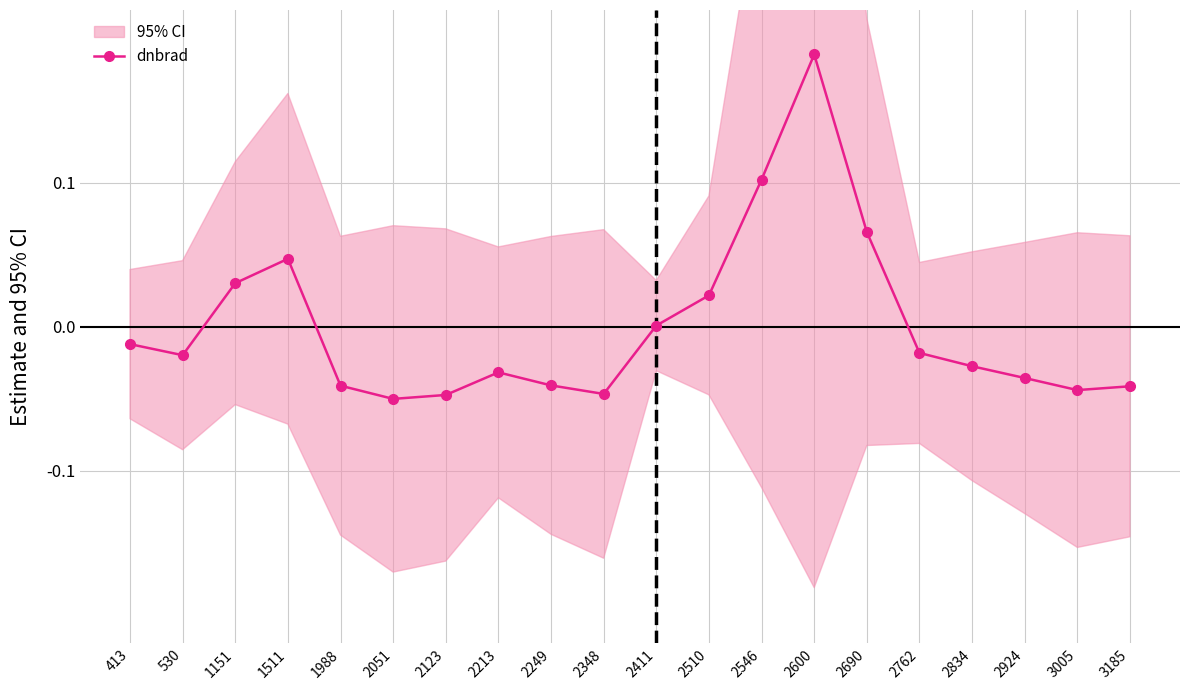

The value at 2411 is 0.0. True or false?

False